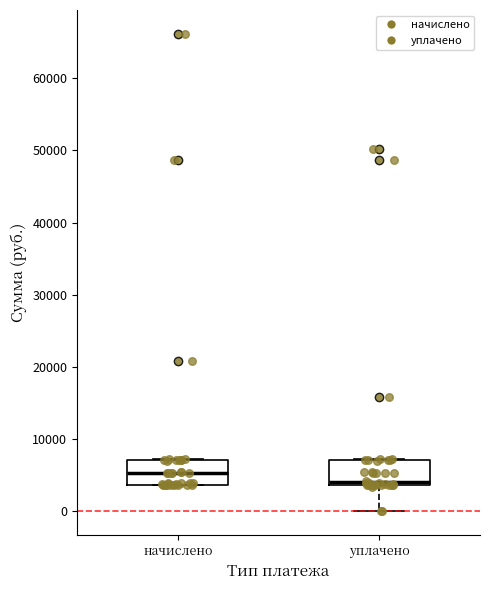

Where does the median line of the box for начислено sit on the y-axis? The values are not printed on the chart, so give them approximately, as read against the axis.

5000